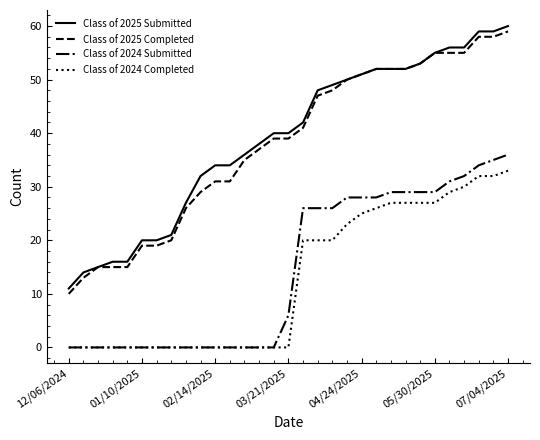

True or false: Class of 2025 Completed and Class of 2024 Submitted cross at least once.

False